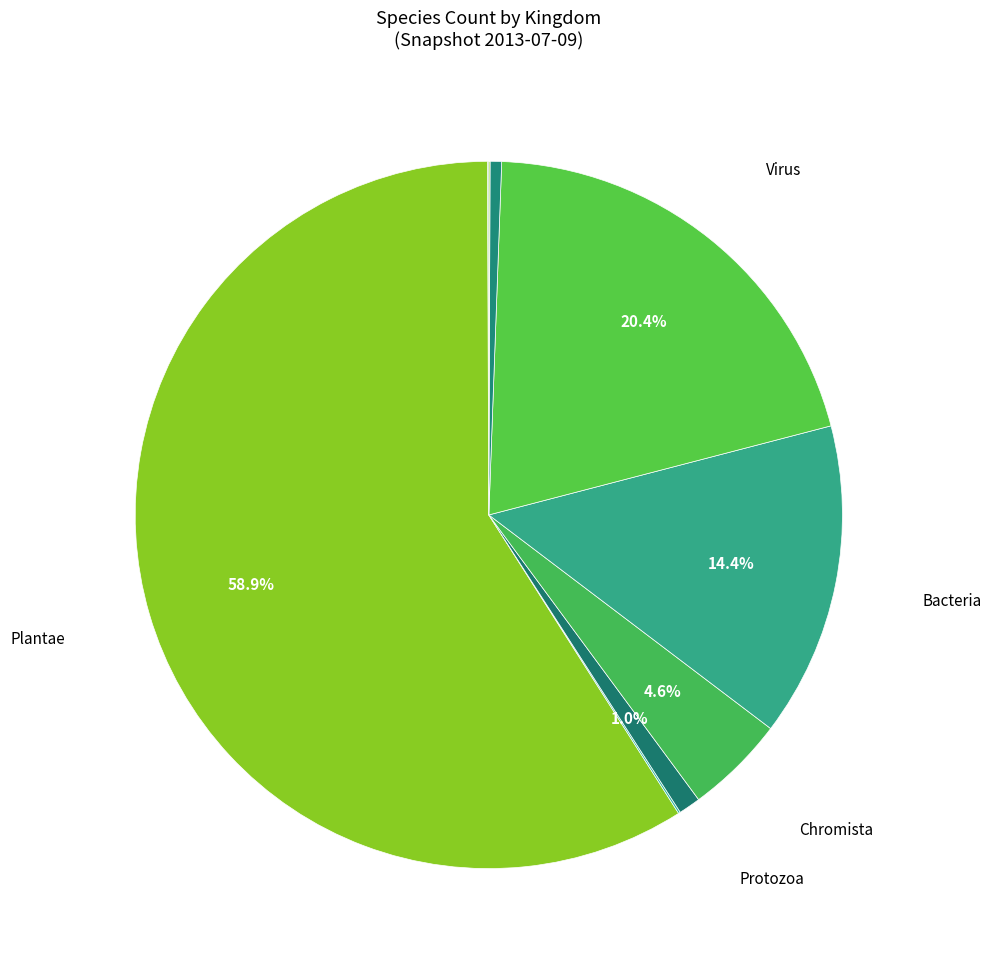

To the nearest percent, what is the average slice percentage?

11%